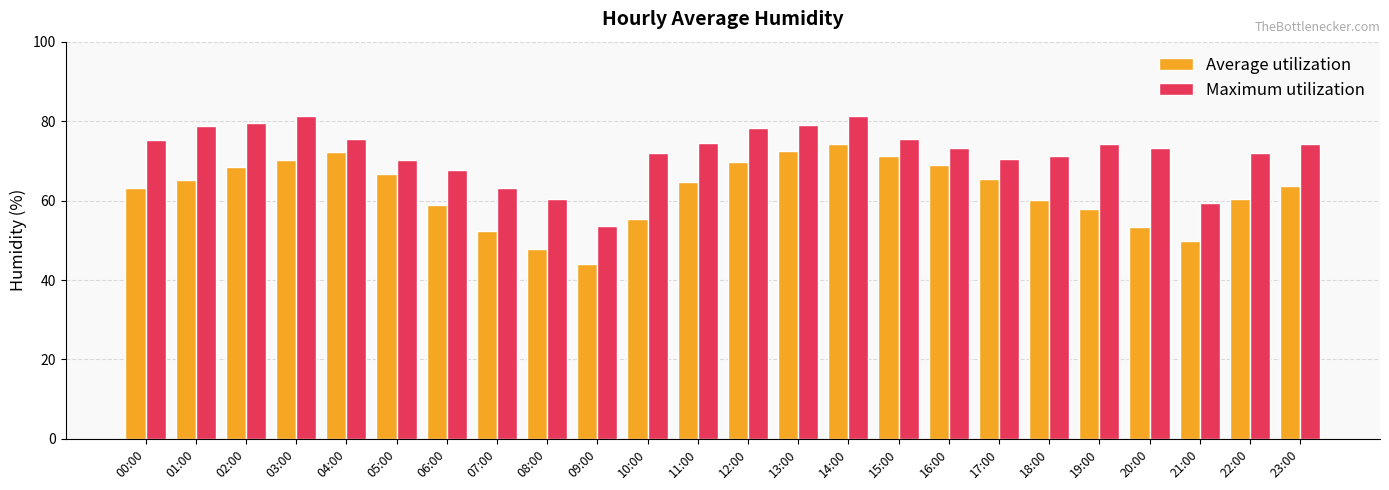

Rank the series at 04:00 from highest to lowest value.

Maximum utilization, Average utilization